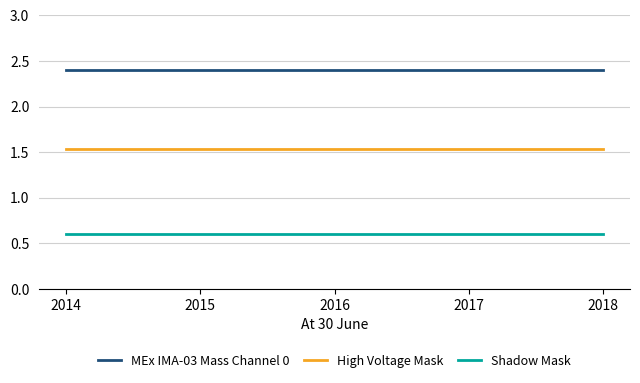

Is the value of High Voltage Mask at 2014 greater than the value of Shadow Mask at 2018?

Yes